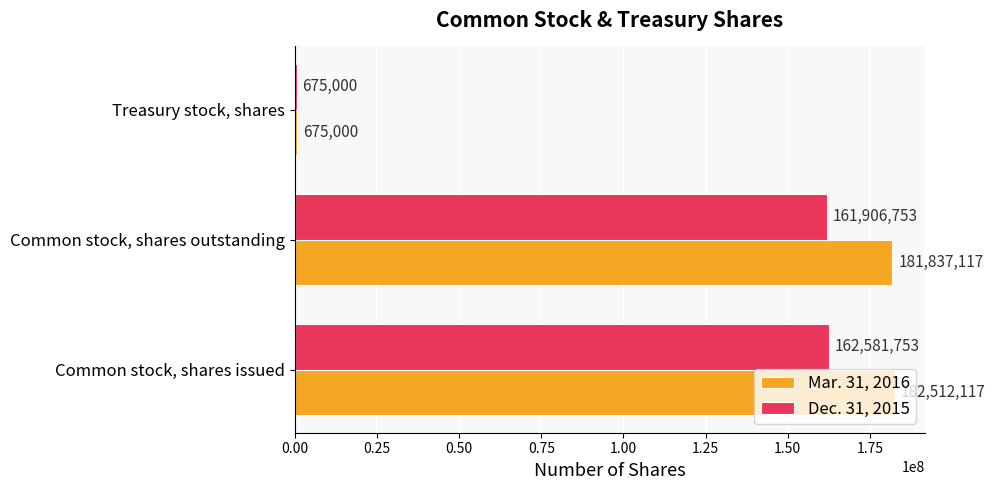

What is the difference between the Mar. 31, 2016 values at Treasury stock, shares and Common stock, shares outstanding?

181162117